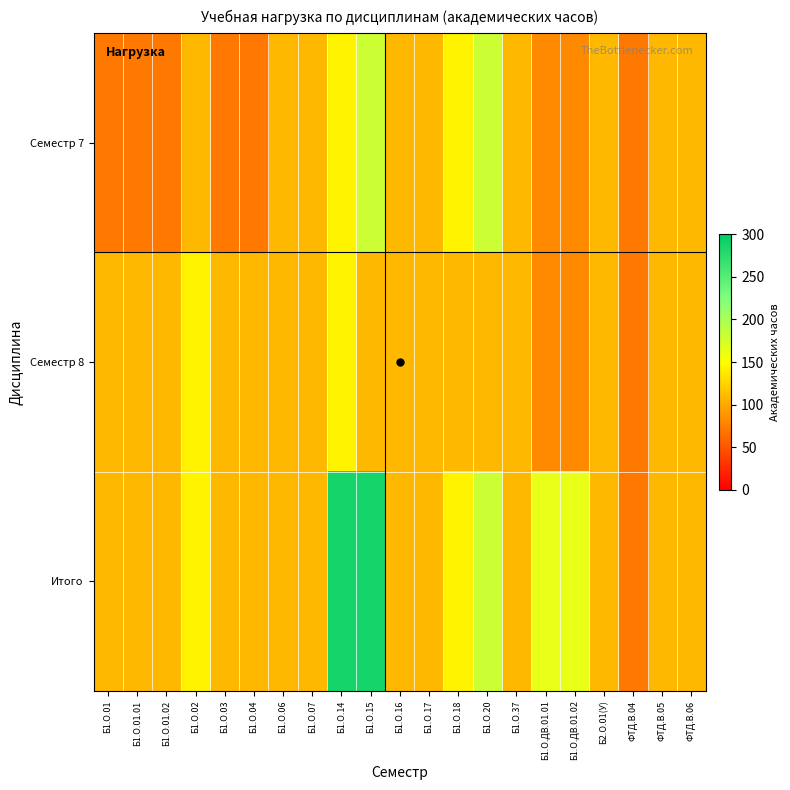

Reading left to right, list all the values displayed in this chart.

Семестр 7: Б1.О.01=72	Б1.О.01.01=72	Б1.О.01.02=72	Б1.О.02=108	Б1.О.03=72	Б1.О.04=72	Б1.О.06=108	Б1.О.07=108	Б1.О.14=144	Б1.О.15=180	Б1.О.16=108	Б1.О.17=108	Б1.О.18=144	Б1.О.20=180	Б1.О.37=108	Б1.О.ДВ.01.01=82	Б1.О.ДВ.01.02=82	Б2.О.01(У)=108	ФТД.В.04=72	ФТД.В.05=108	ФТД.В.06=108
Семестр 8: Б1.О.01=108	Б1.О.01.01=108	Б1.О.01.02=108	Б1.О.02=144	Б1.О.03=108	Б1.О.04=108	Б1.О.06=108	Б1.О.07=108	Б1.О.14=144	Б1.О.15=108	Б1.О.16=108	Б1.О.17=108	Б1.О.18=108	Б1.О.20=108	Б1.О.37=108	Б1.О.ДВ.01.01=82	Б1.О.ДВ.01.02=82	Б2.О.01(У)=108	ФТД.В.04=72	ФТД.В.05=108	ФТД.В.06=108
Итого: Б1.О.01=108	Б1.О.01.01=108	Б1.О.01.02=108	Б1.О.02=144	Б1.О.03=108	Б1.О.04=108	Б1.О.06=108	Б1.О.07=108	Б1.О.14=288	Б1.О.15=288	Б1.О.16=108	Б1.О.17=108	Б1.О.18=144	Б1.О.20=180	Б1.О.37=108	Б1.О.ДВ.01.01=164	Б1.О.ДВ.01.02=164	Б2.О.01(У)=108	ФТД.В.04=72	ФТД.В.05=108	ФТД.В.06=108